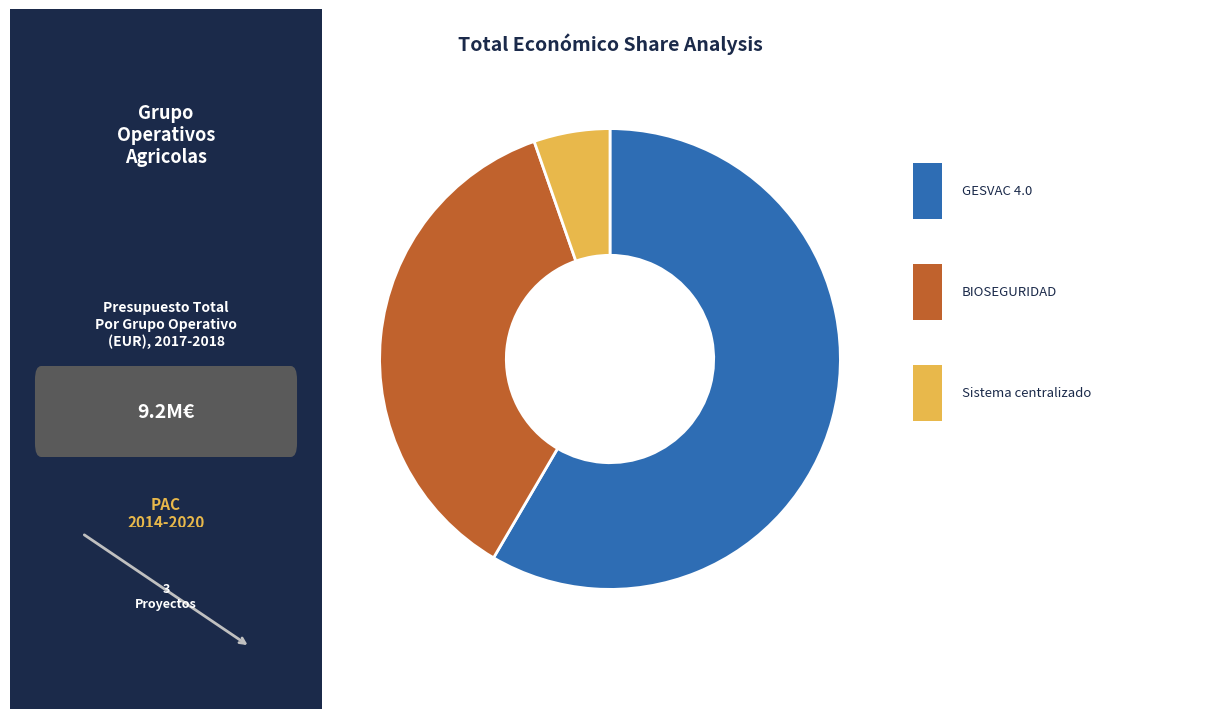

How many slices are in this pie chart?

3